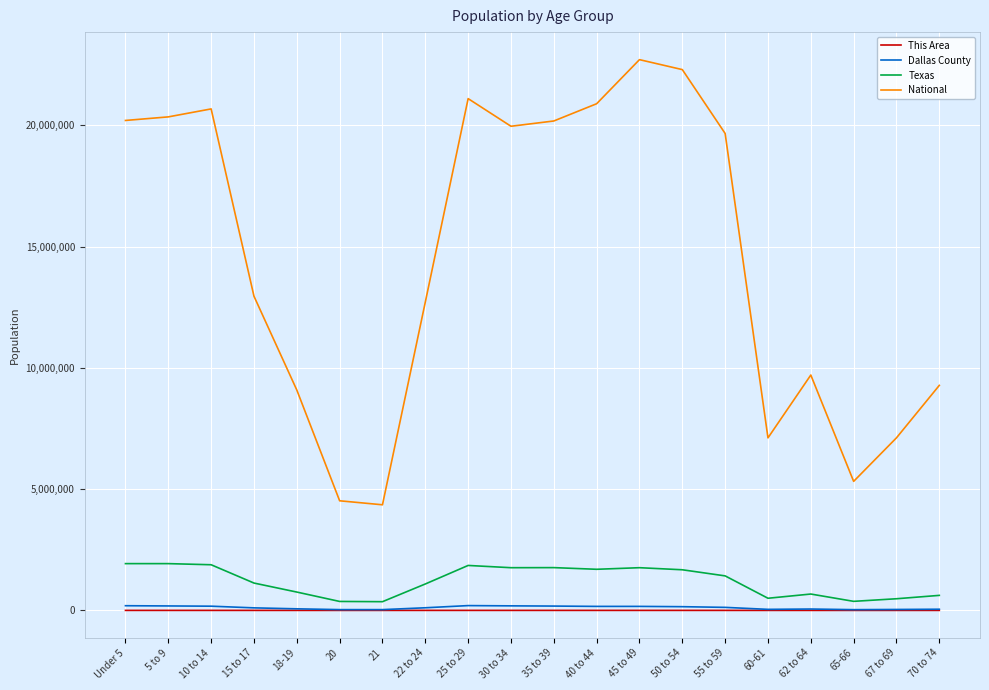

What is the greatest value displayed?

22708591